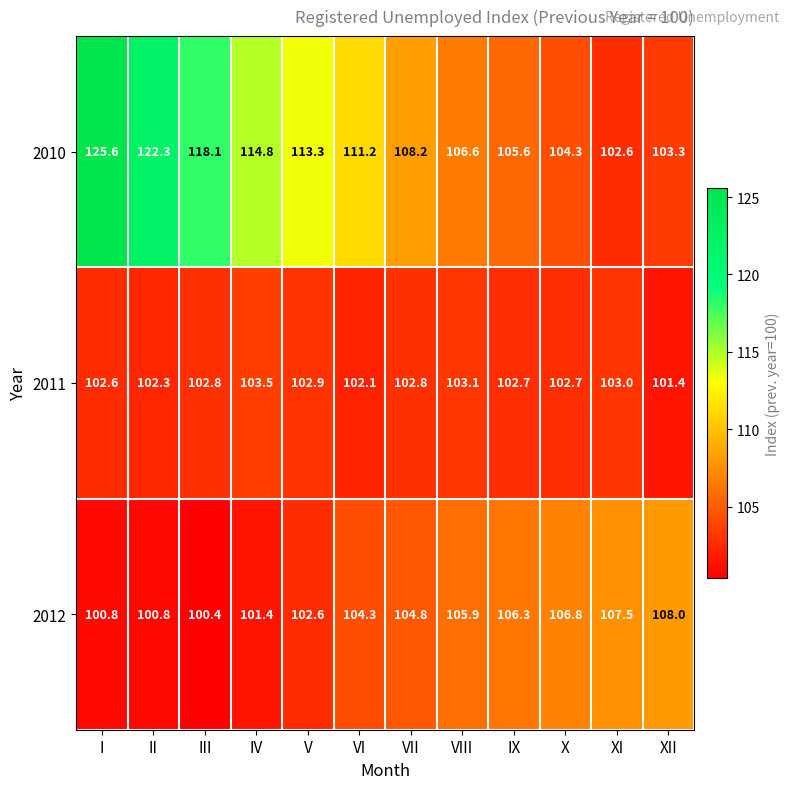

How many categories are shown in the chart?

12